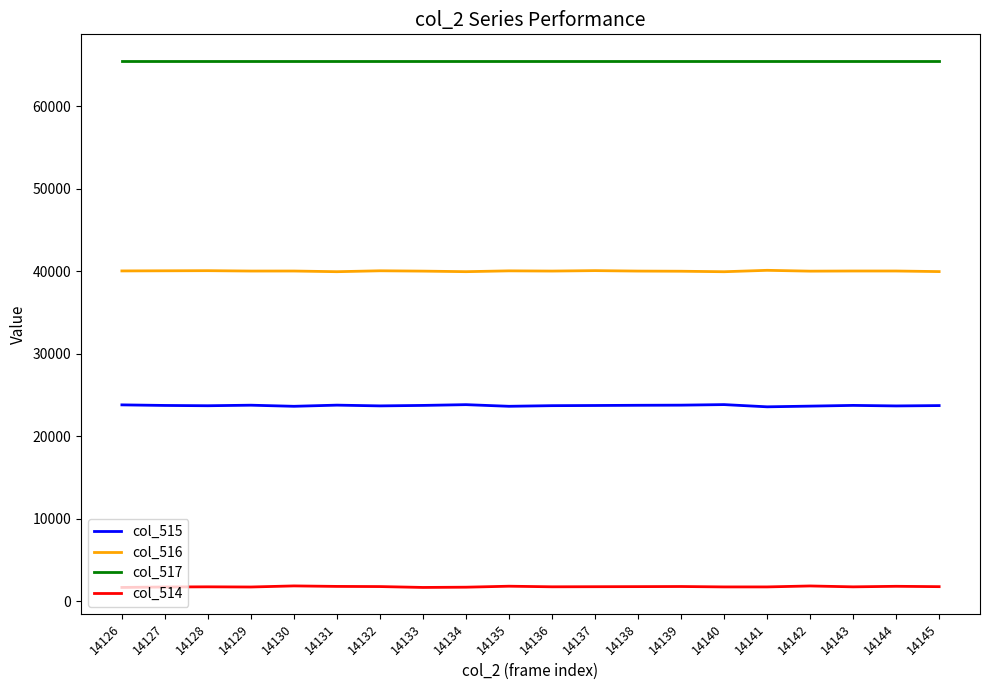

At 14143, list the series in order from smallest to largest.

col_514, col_515, col_516, col_517